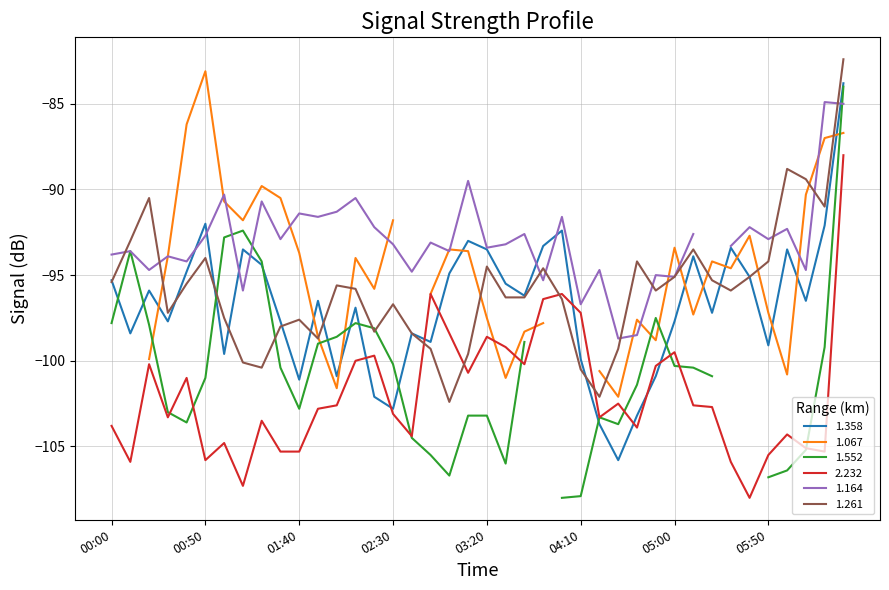

The 1.261 series shows -94.2 at 05:50. True or false?

True